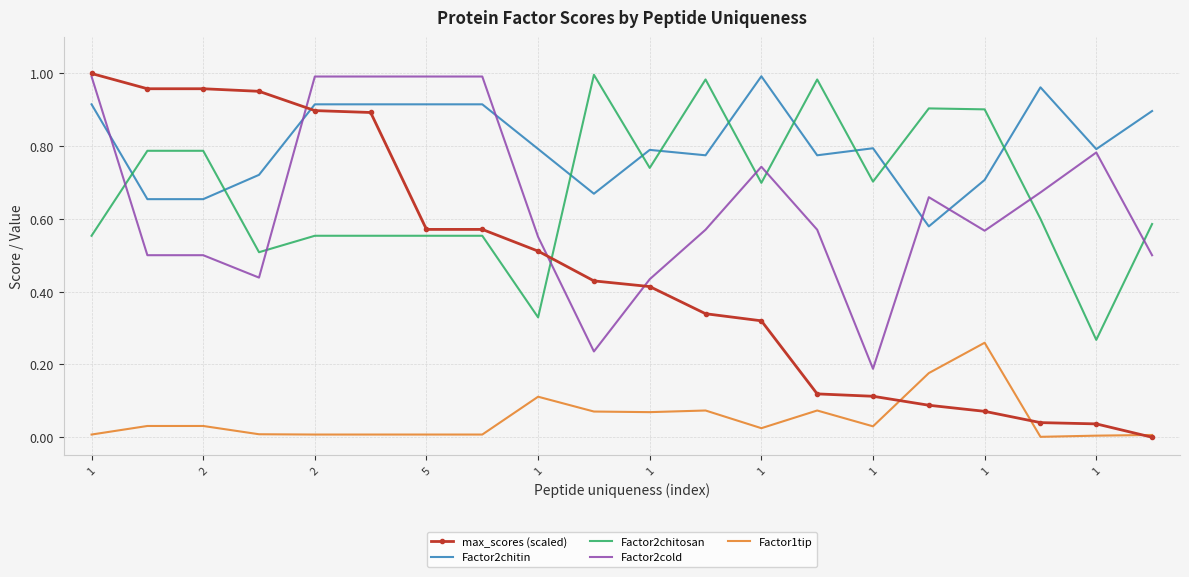

After their last crossing, which series has the higher values: Factor2chitosan or max_scores (scaled)?

Factor2chitosan